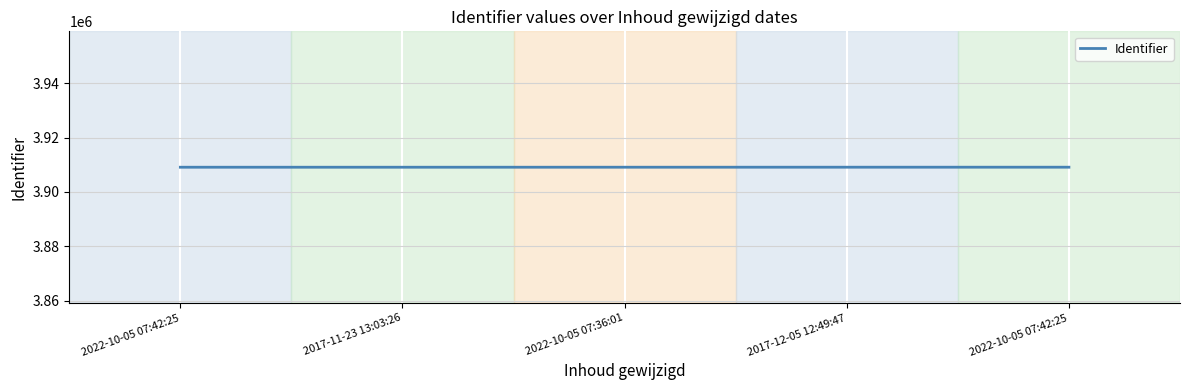

How many values are below 3909116?

2